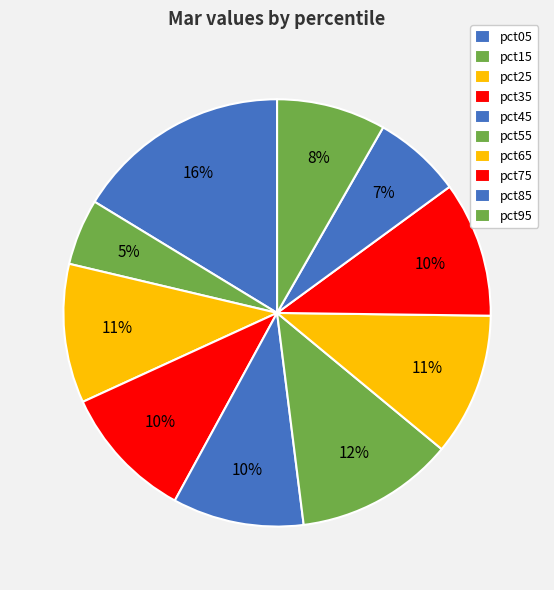

Which category has the biggest portion of the pie?

pct05